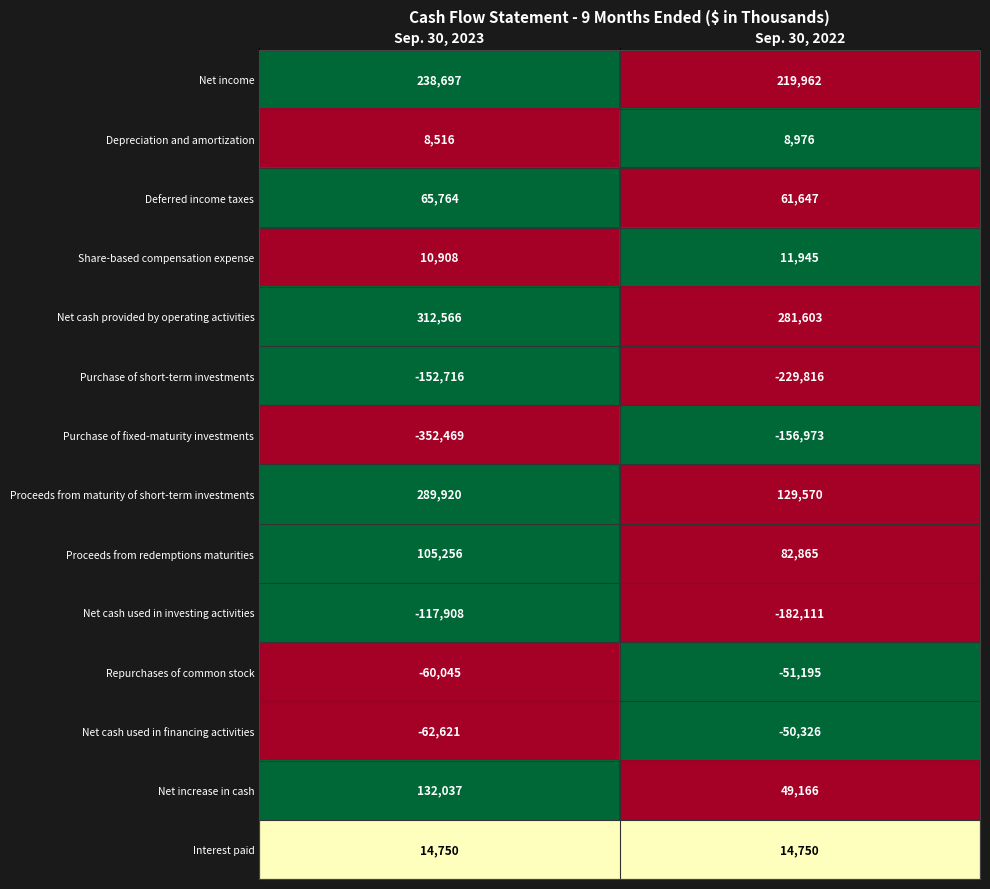

At Sep. 30, 2023, list the series in order from largest to smallest.

Net cash provided by operating activities, Proceeds from maturity of short-term investments, Net income, Net increase in cash, Proceeds from redemptions maturities, Deferred income taxes, Interest paid, Share-based compensation expense, Depreciation and amortization, Repurchases of common stock, Net cash used in financing activities, Net cash used in investing activities, Purchase of short-term investments, Purchase of fixed-maturity investments